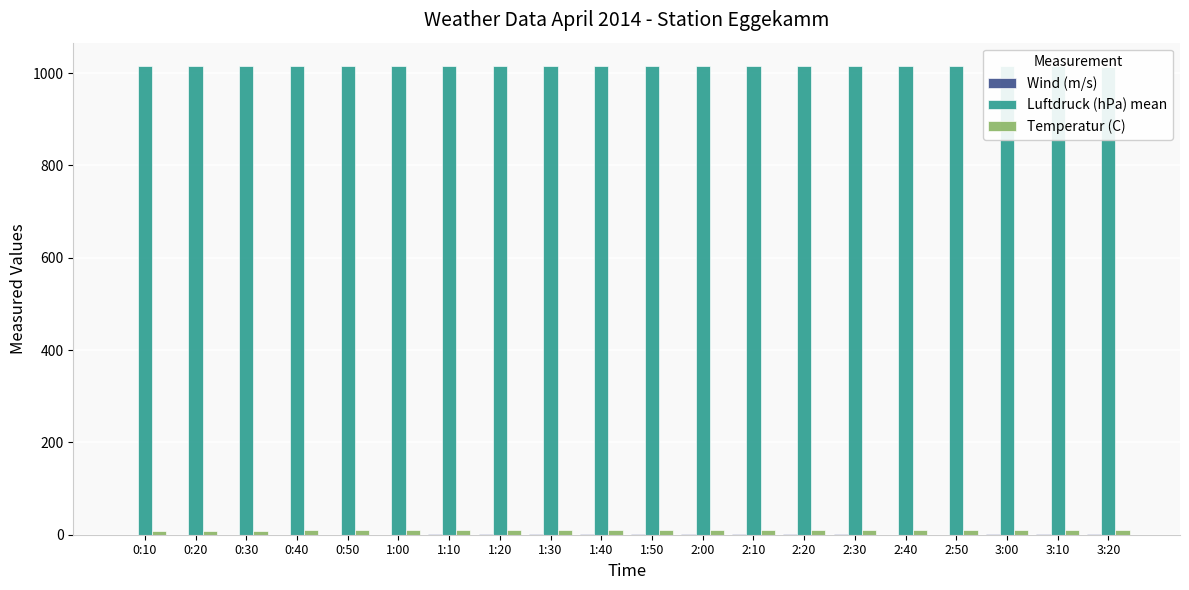

What value does the Temperatur (C) series have at 3:10?

9.9